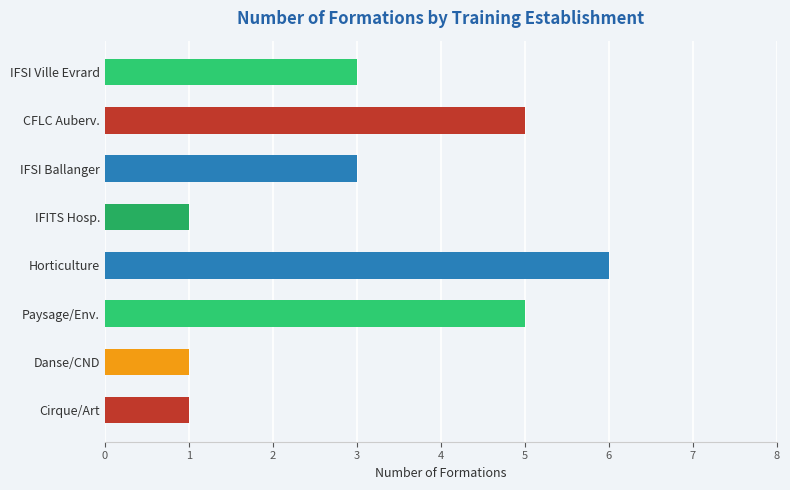

How many values are below 3?

3